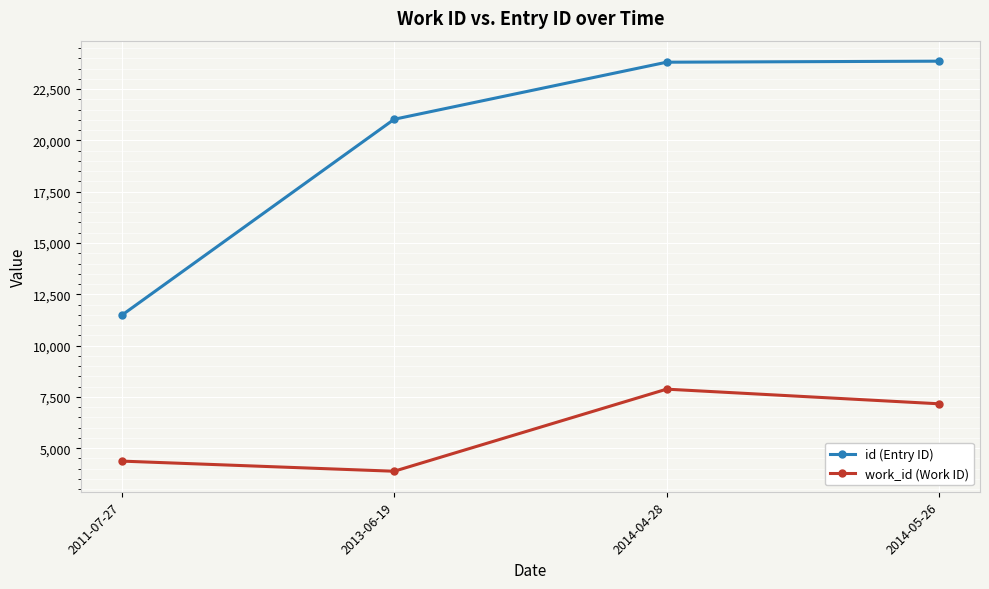

Is it true that work_id (Work ID) equals 6283 at 2013-06-19?

False